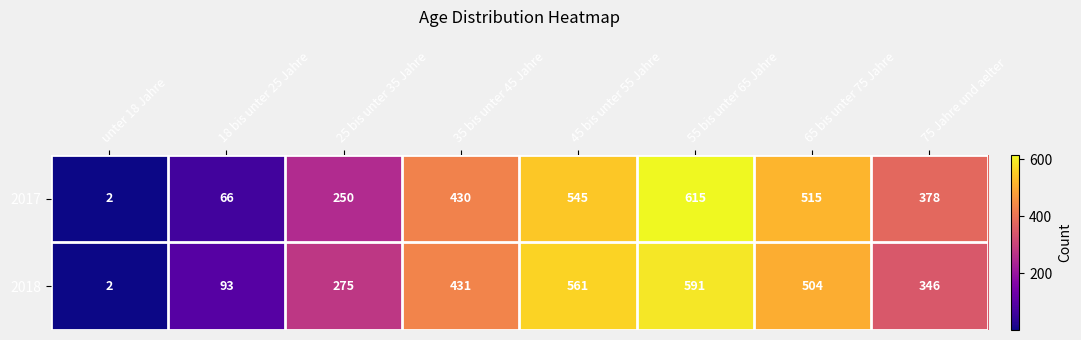

Which series has the largest total across all categories?

2018